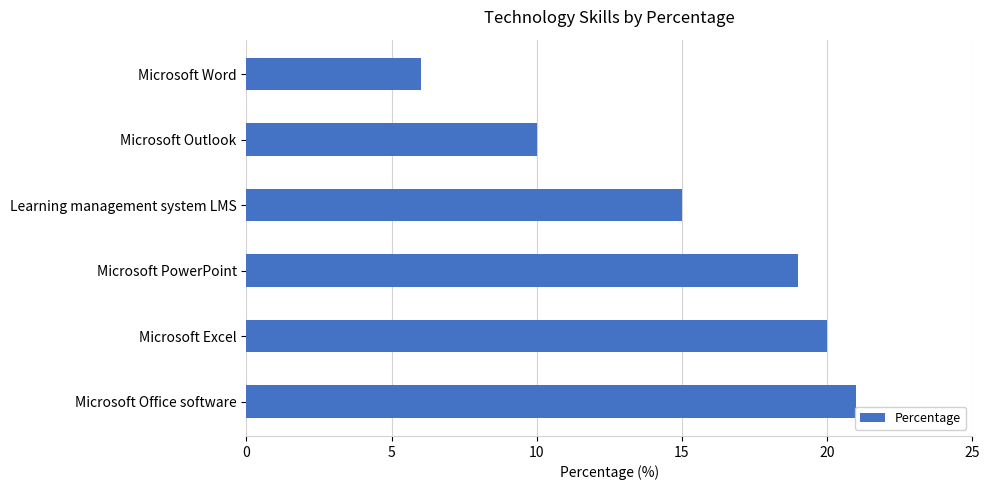

How many distinct data groups are displayed?

1